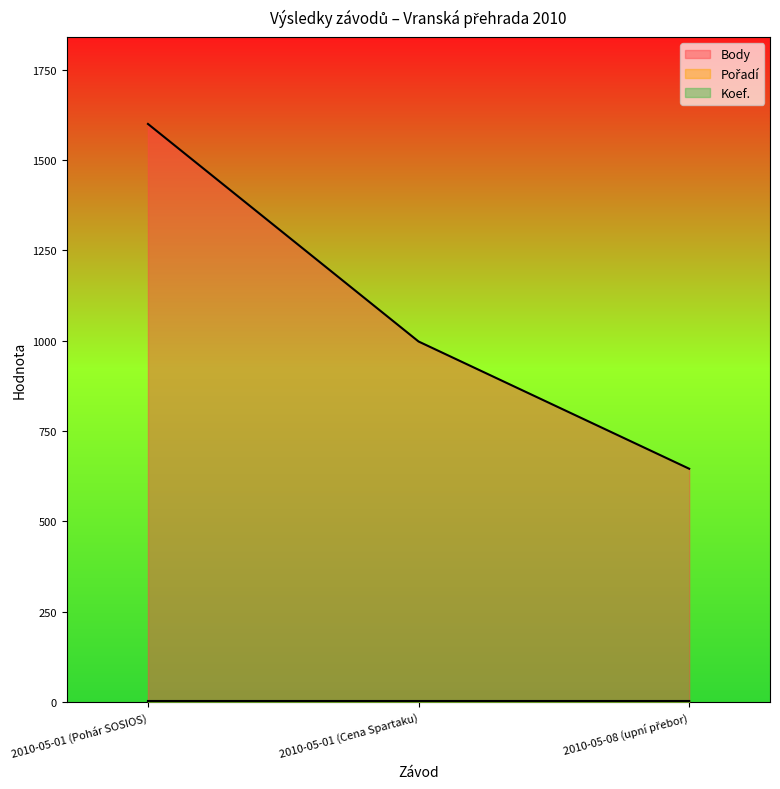

What is the highest value of the Body series?

1600